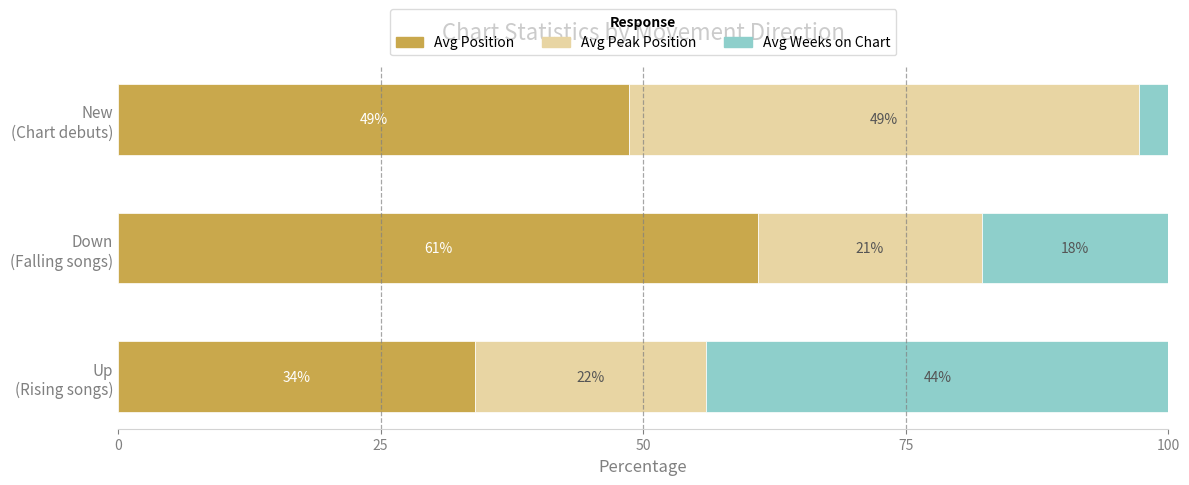

What is the minimum value for Avg Position?

34.0